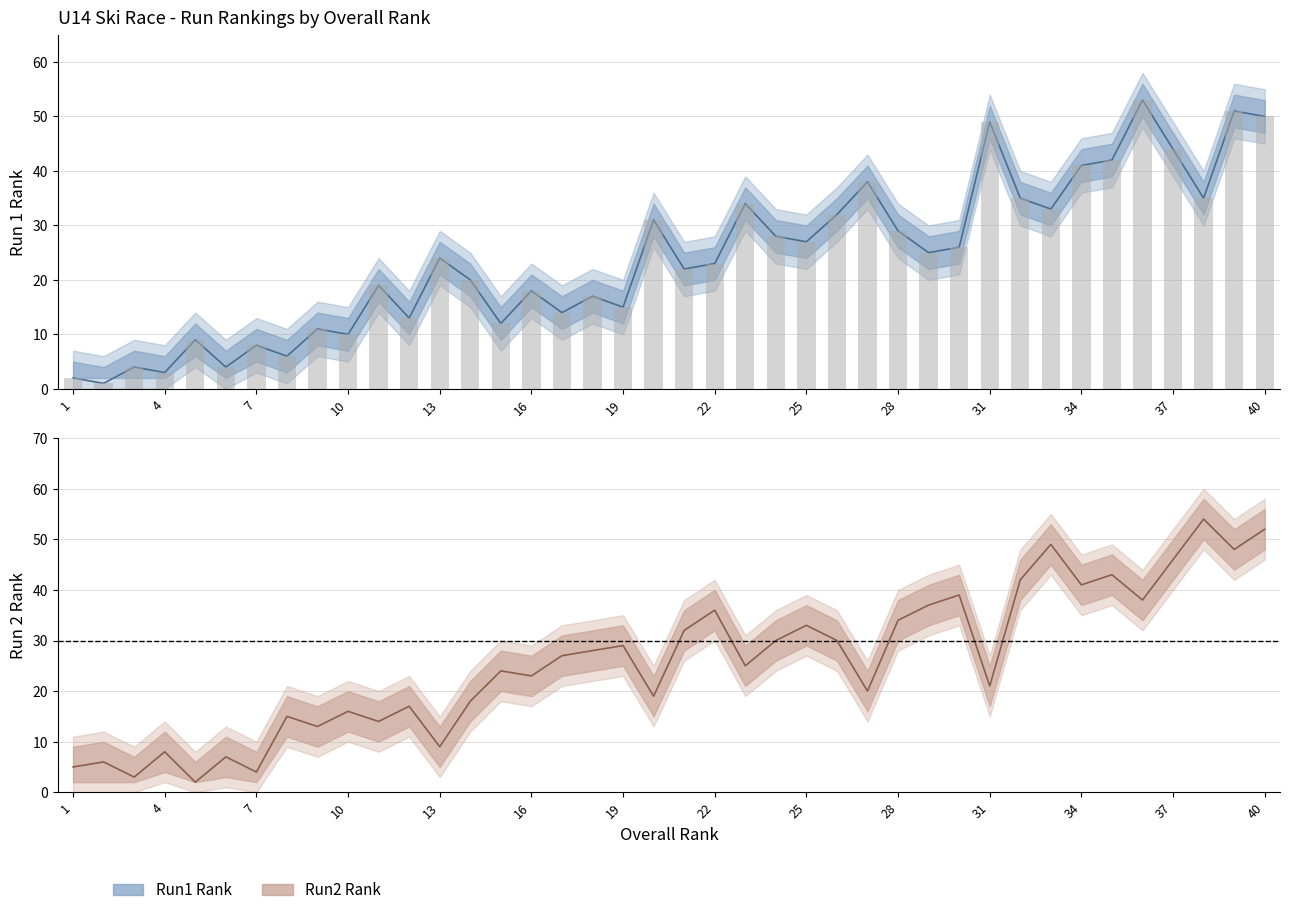

What is the difference between the Run2 Rank values at 21 and 24?

2